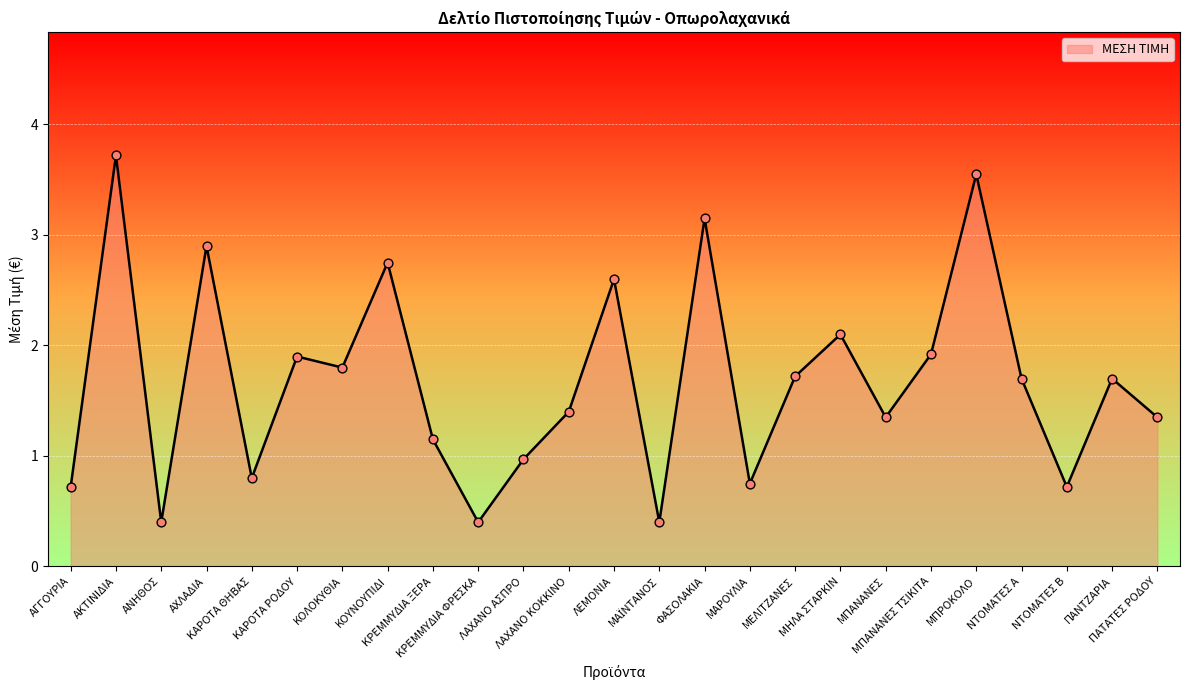

What is the minimum value shown in the chart?

0.4